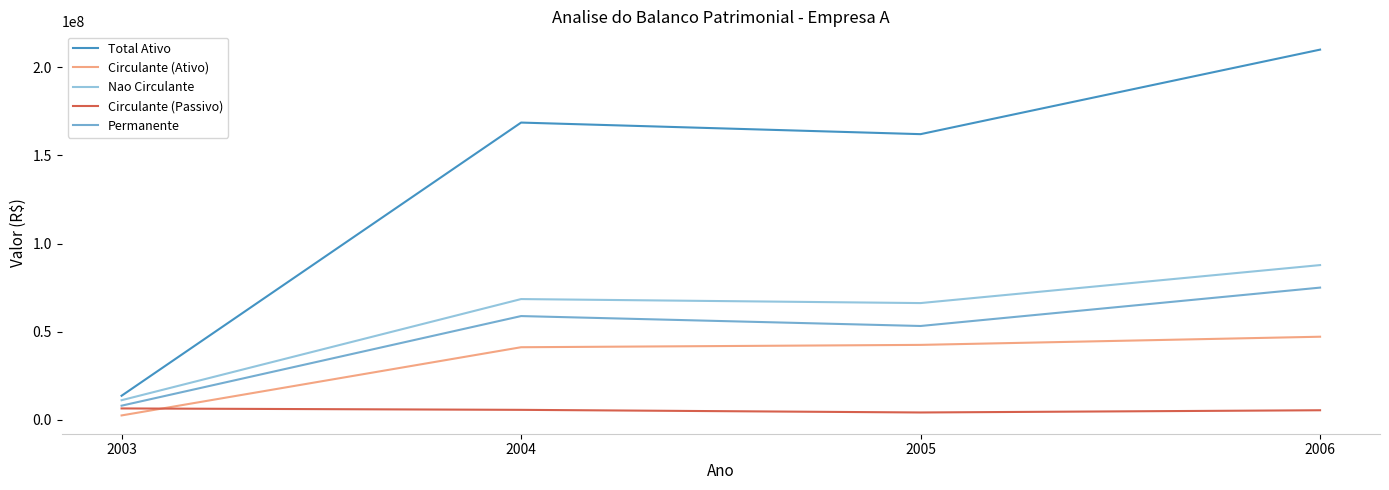

How many distinct data groups are displayed?

5